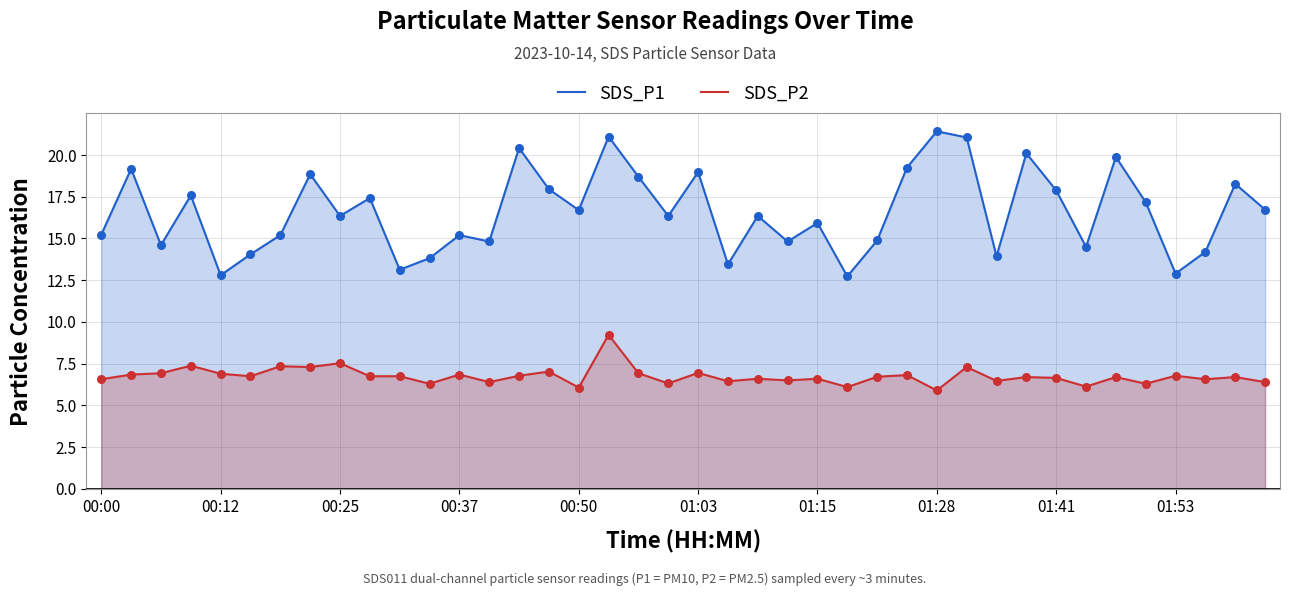

Which series has the largest total across all categories?

SDS_P1